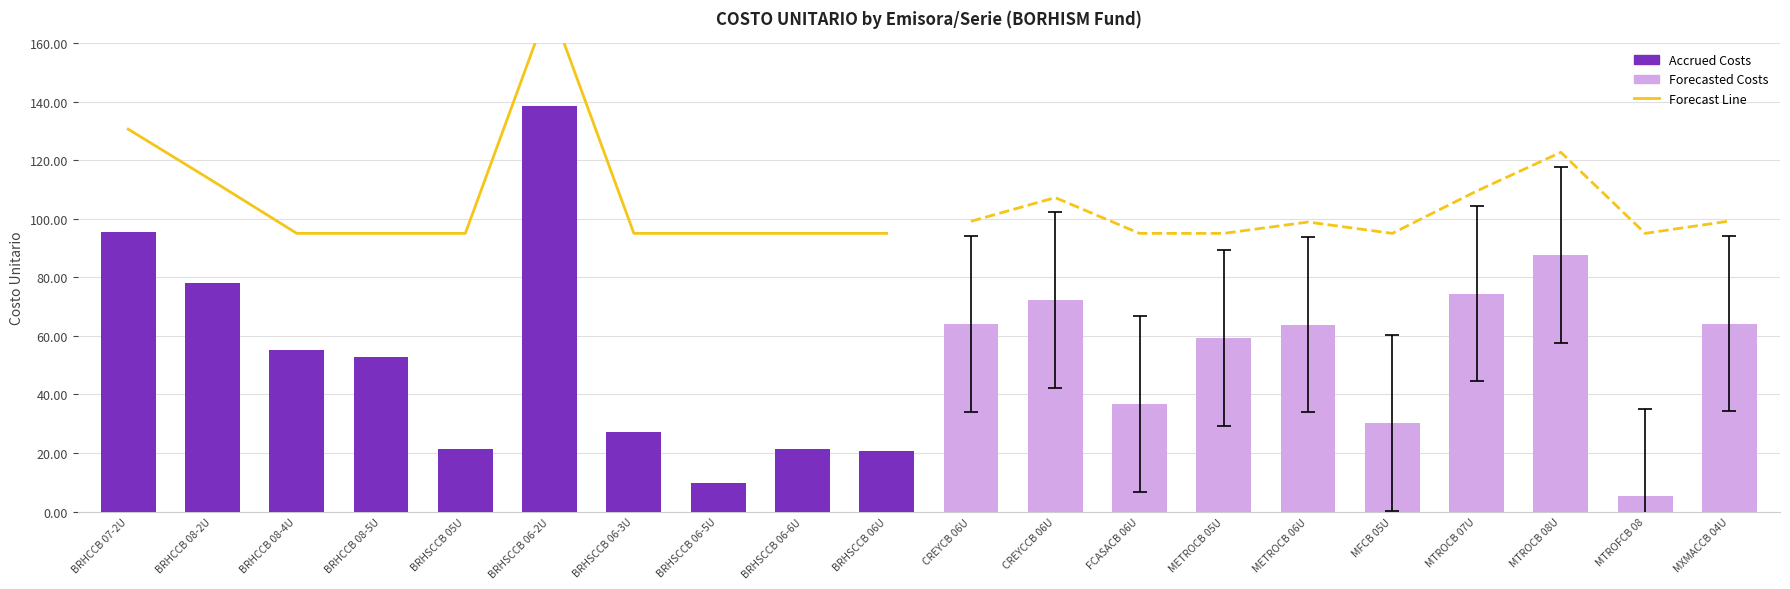

Where is the data nearest to the value 134?

BRHCCB 07-2U